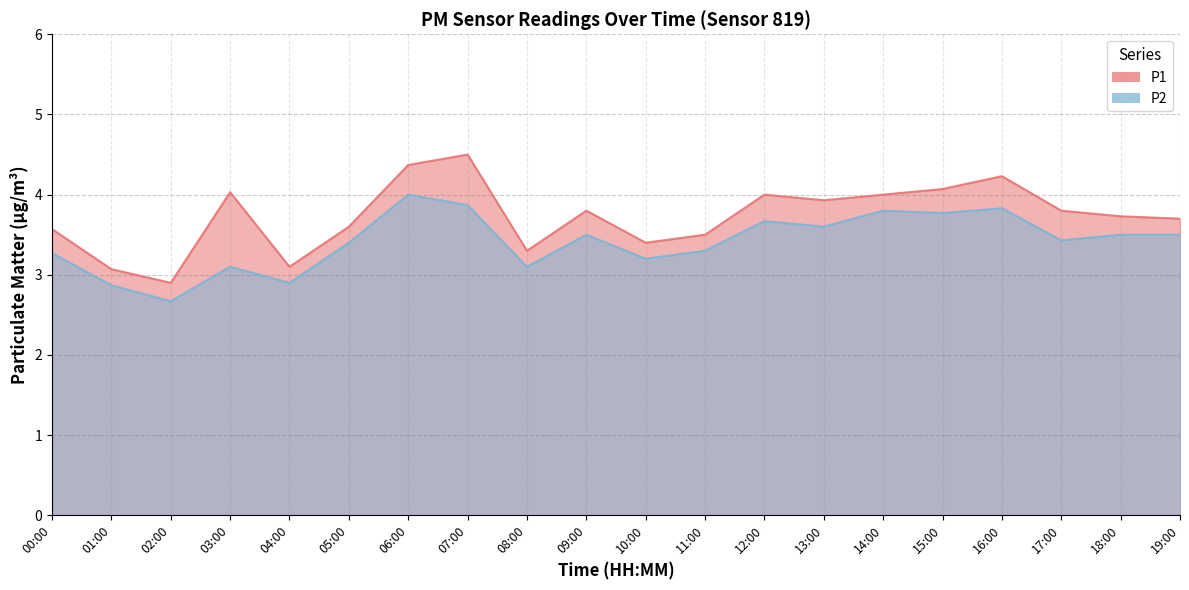

How many data points in P2 are less than 3?

3